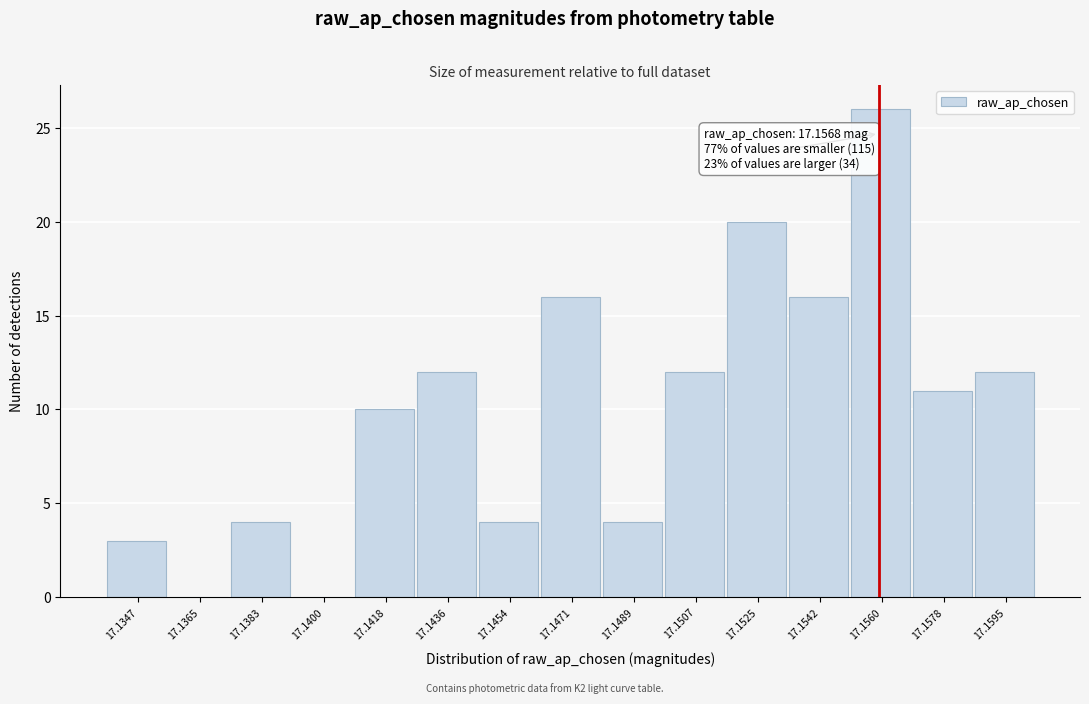

Reading left to right, extract all data points from this chart.

17.1347=3	17.1365=0	17.1383=4	17.1400=0	17.1418=10	17.1436=12	17.1454=4	17.1471=16	17.1489=4	17.1507=12	17.1525=20	17.1542=16	17.1560=26	17.1578=11	17.1595=12